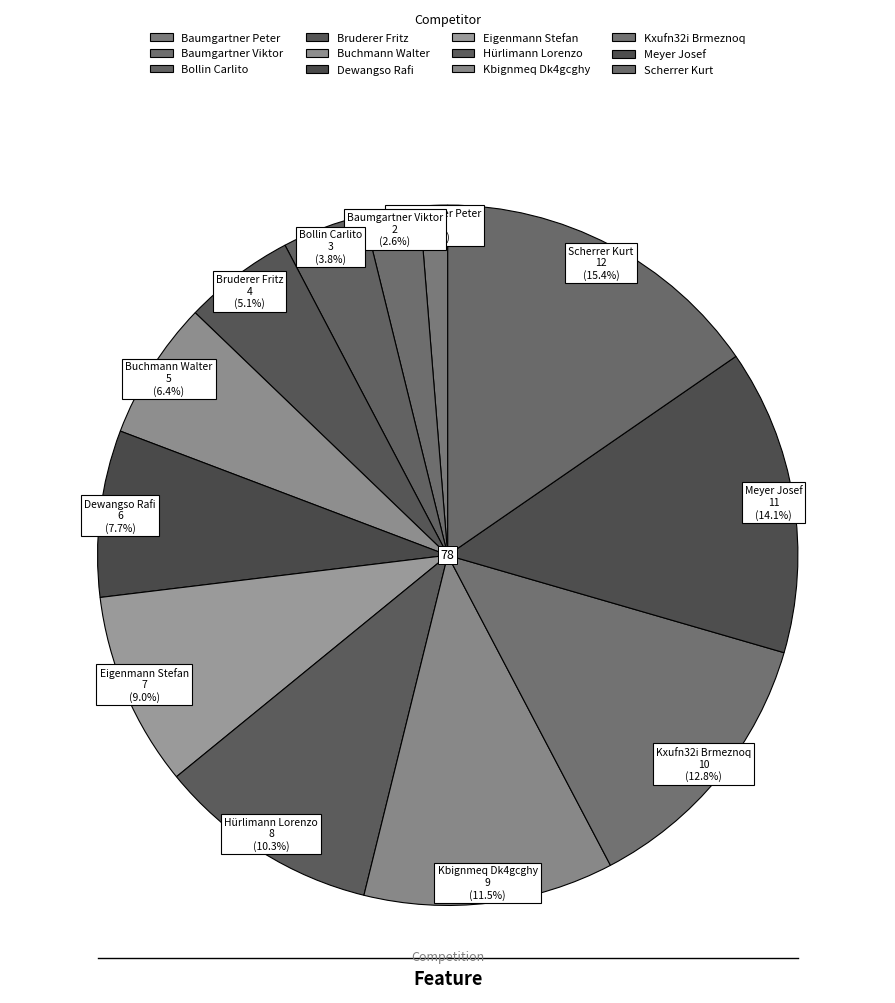

To the nearest percent, what is the difference between the largest and smallest slice percentages?

14%